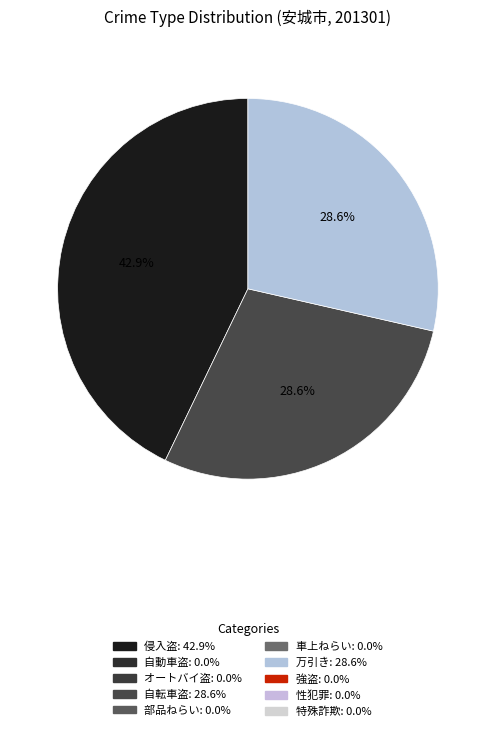

Is there any slice that represents more than half of the pie?

No